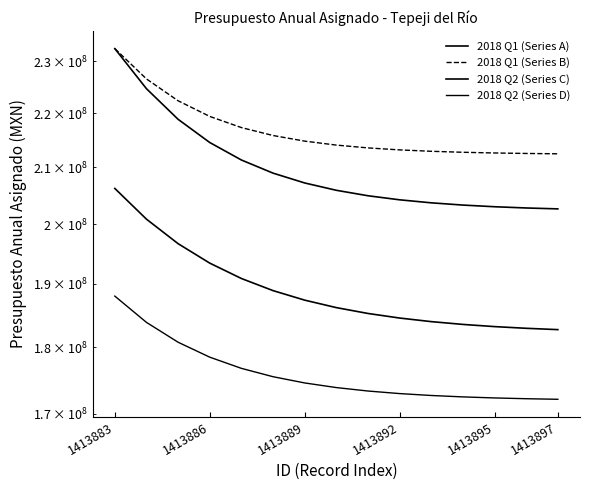

Does the chart display data point markers on the line(s)?

No